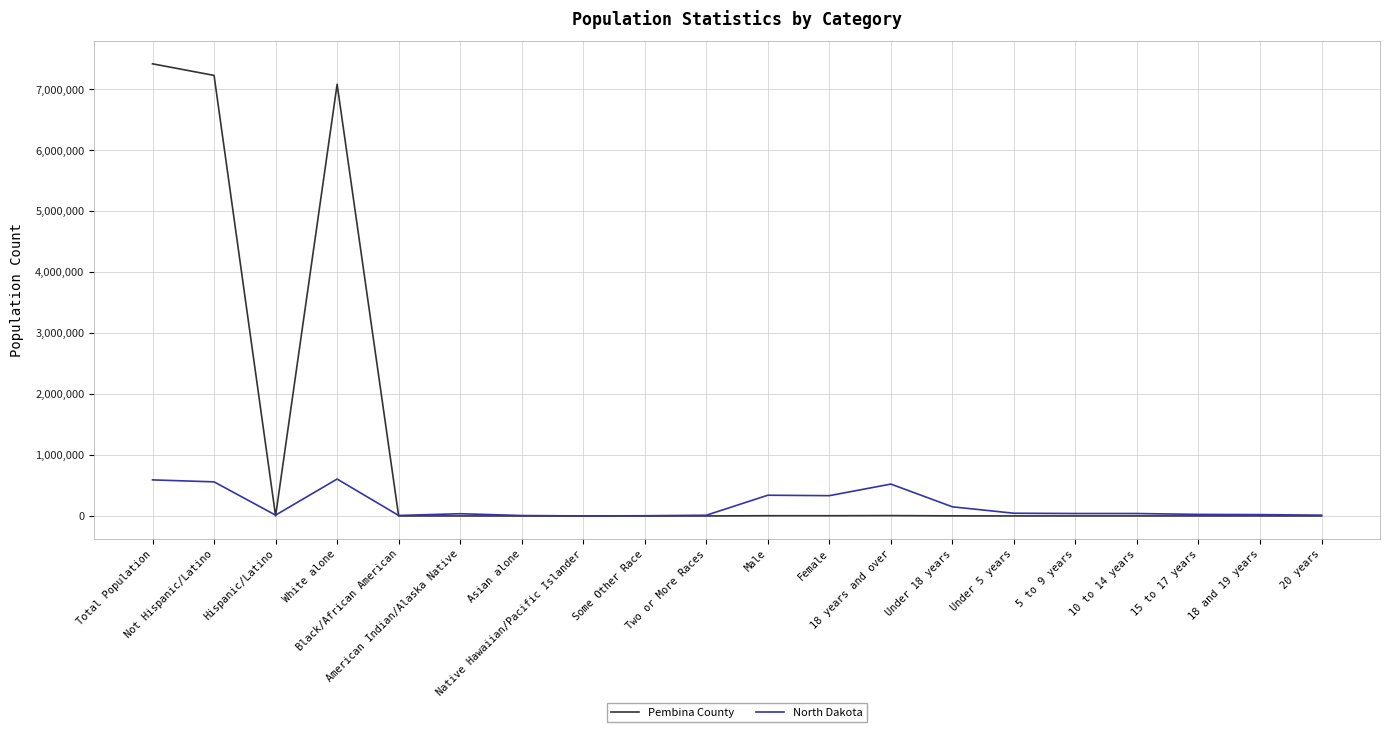

How many series are shown in this chart?

2